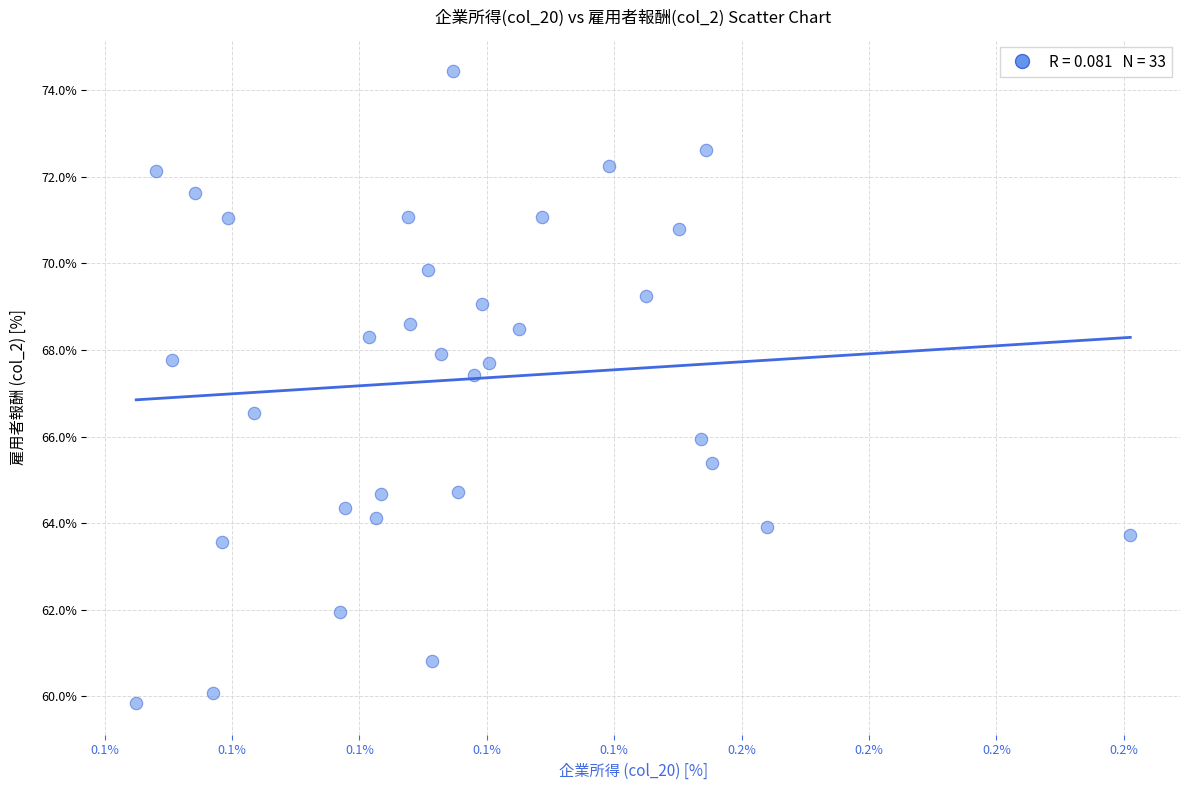

What is the range of Y values (max minus min)?

14.6